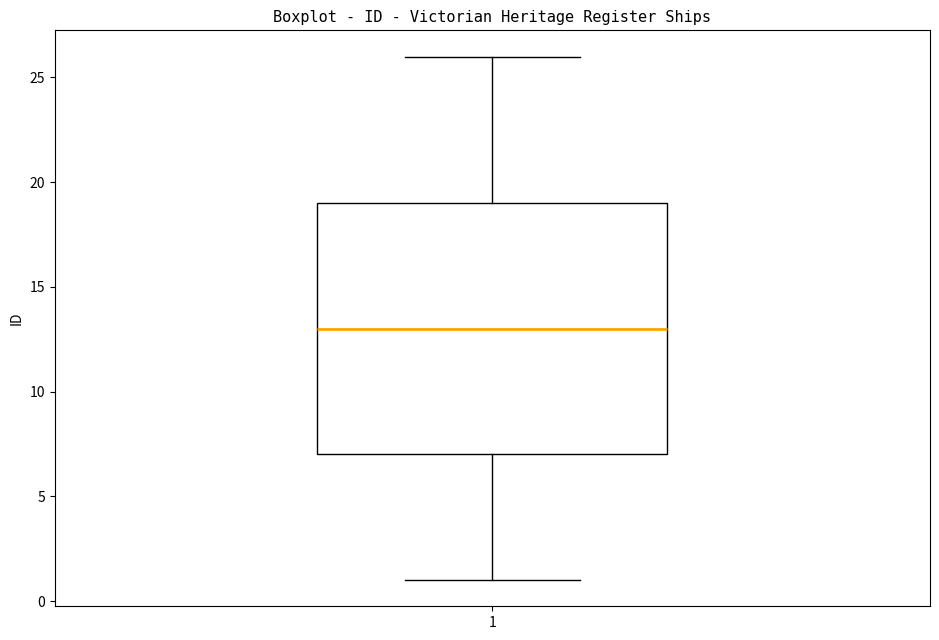

Read this box plot against the y-axis: the position of the median line, the range covered by the box, and the ends of both whiskers. The values are not printed on the chart, so give them approximately, as read against the axis.

median 13, box 7 to 19, whiskers 1 to 26